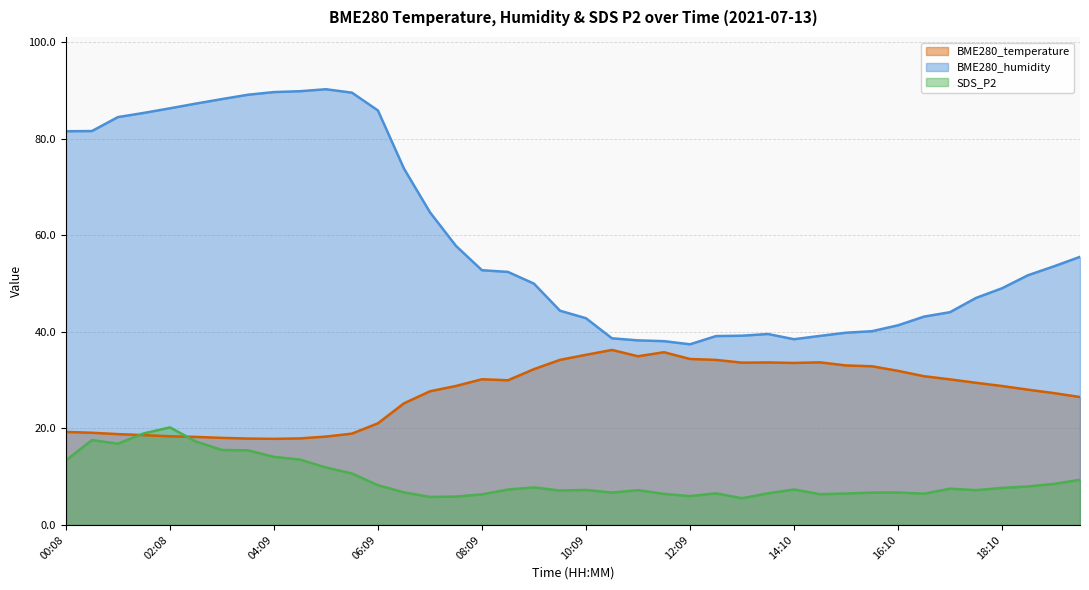

Where is the first local minimum for BME280_humidity?

12:09